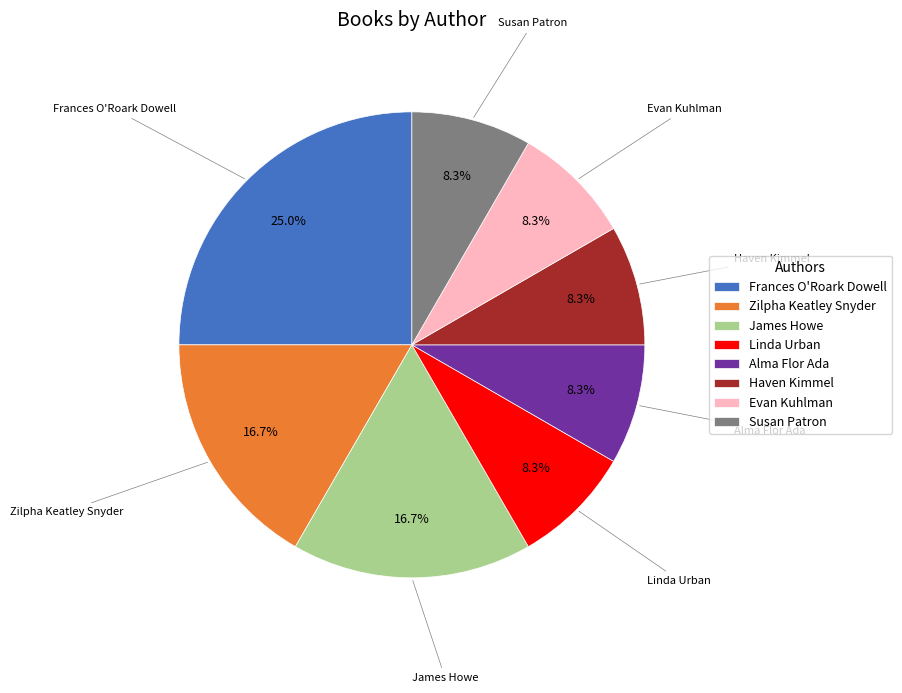

How many slices are in this pie chart?

8